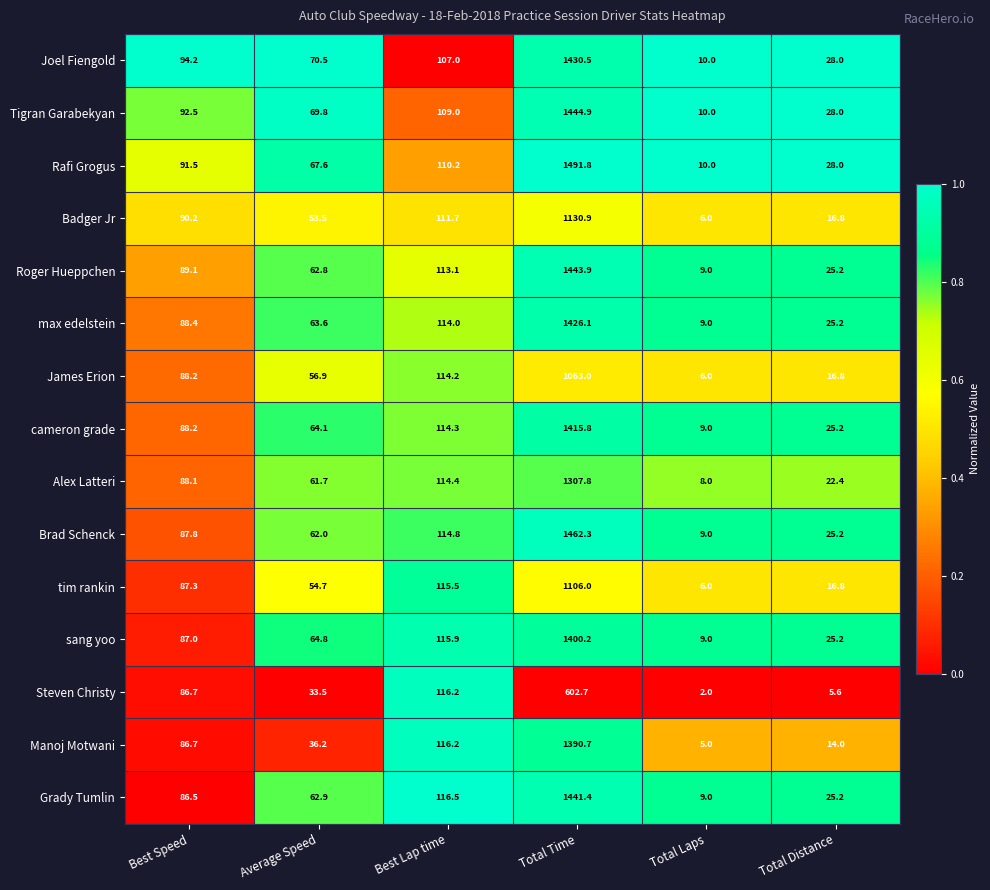

Which series has the largest range (max minus min)?

Rafi Grogus